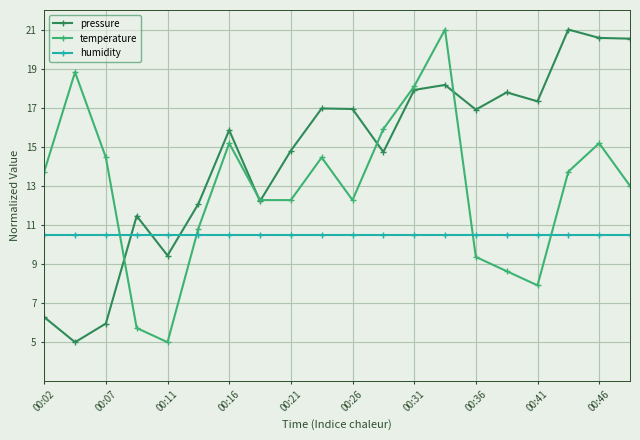

What is the maximum value shown in the chart?

21.0